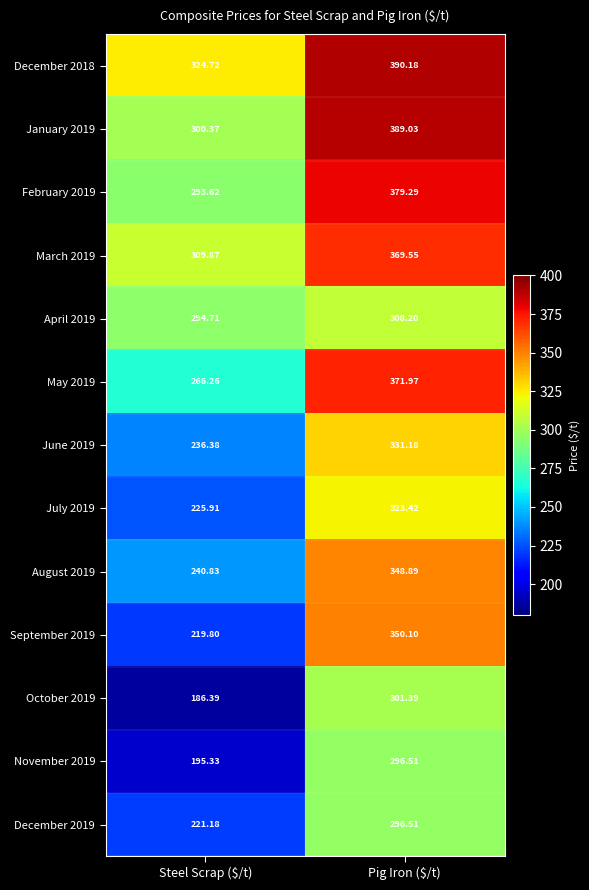

Rank the series at Steel Scrap ($/t) from lowest to highest value.

October 2019, November 2019, September 2019, December 2019, July 2019, June 2019, August 2019, May 2019, February 2019, April 2019, January 2019, March 2019, December 2018